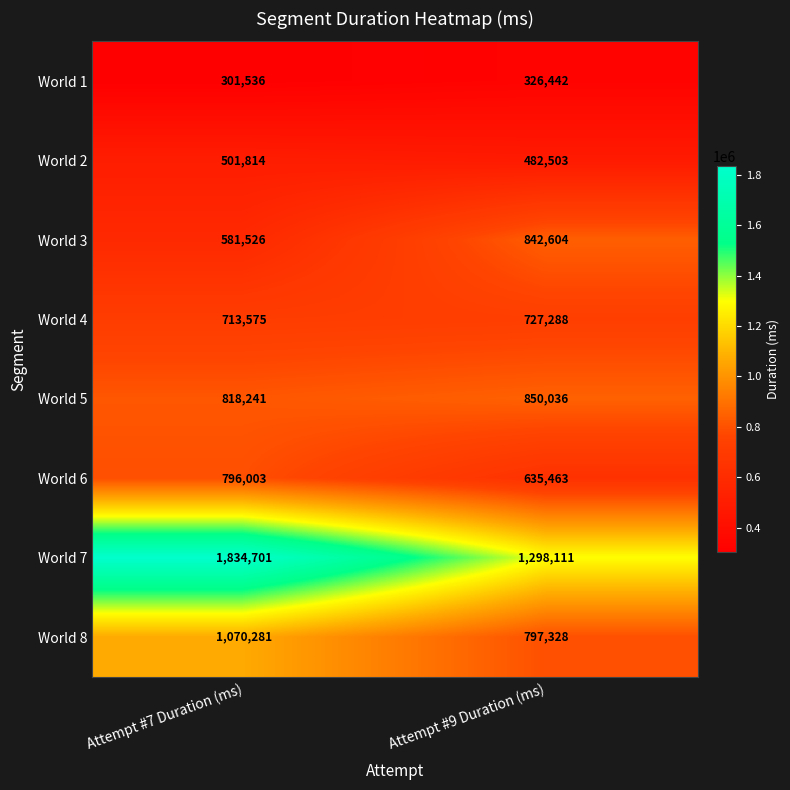

What is the lowest value of the World 1 series?

301536